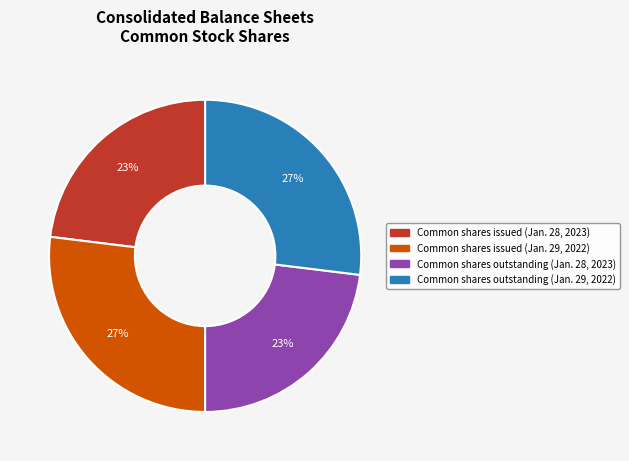

To the nearest percent, what is the average slice percentage?

25%